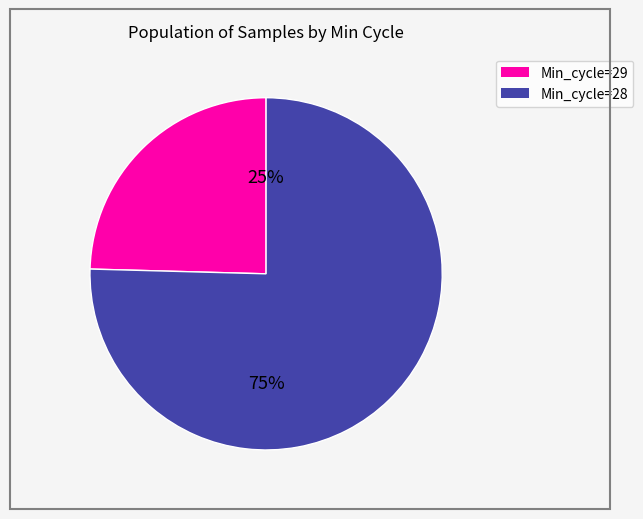

To the nearest percent, what is the average slice percentage?

50%